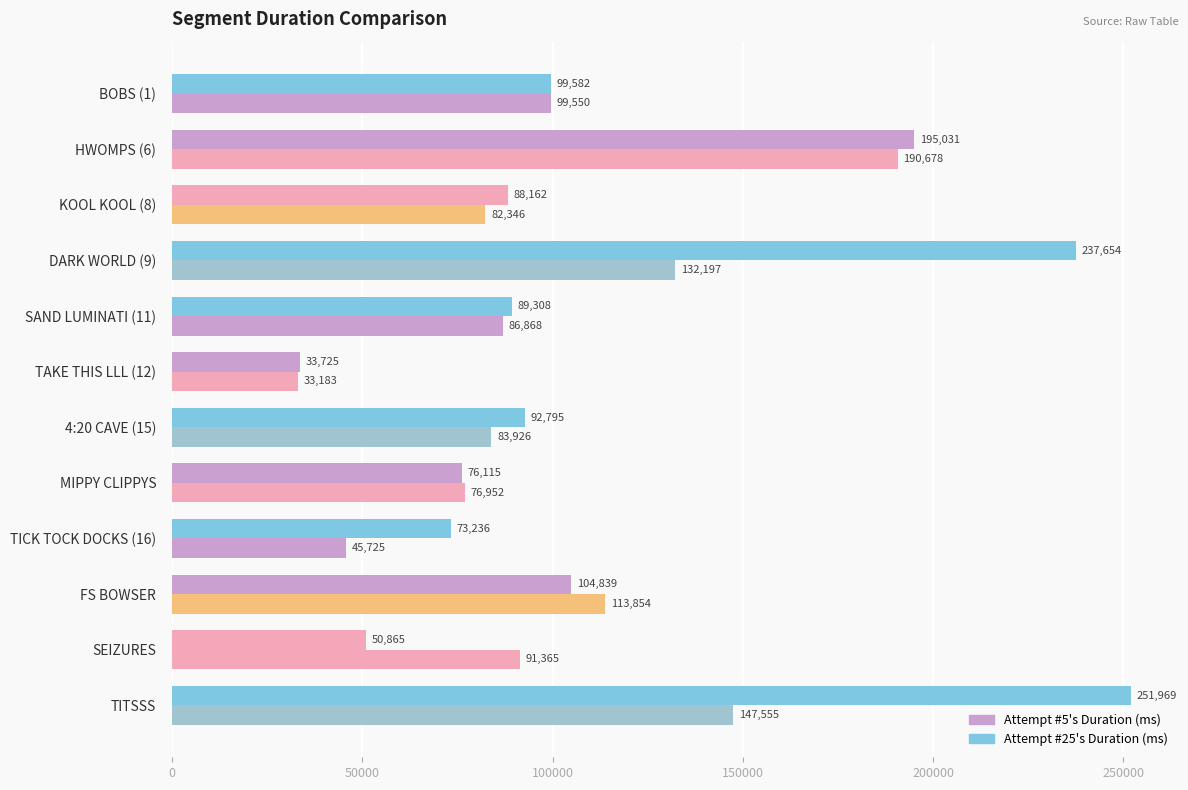

Count the number of categories in the chart.

12